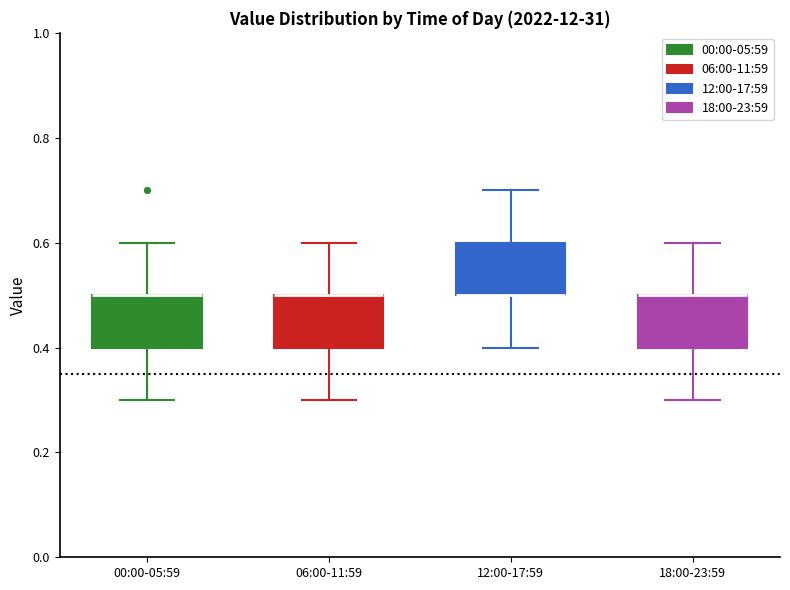

Reading left to right, read every box against the y-axis: the position of its median line, the range the box covers, and the ends of its whiskers. The values are not printed on the chart, so give them approximately, as read against the axis.

00:00-05:59: median 0.5 (drawn on the box's upper edge), box 0.4 to 0.5, whiskers 0.3 to 0.6
06:00-11:59: median 0.5 (drawn on the box's upper edge), box 0.4 to 0.5, whiskers 0.3 to 0.6
12:00-17:59: median 0.5 (drawn on the box's lower edge), box 0.5 to 0.6, whiskers 0.4 to 0.7
18:00-23:59: median 0.5 (drawn on the box's upper edge), box 0.4 to 0.5, whiskers 0.3 to 0.6